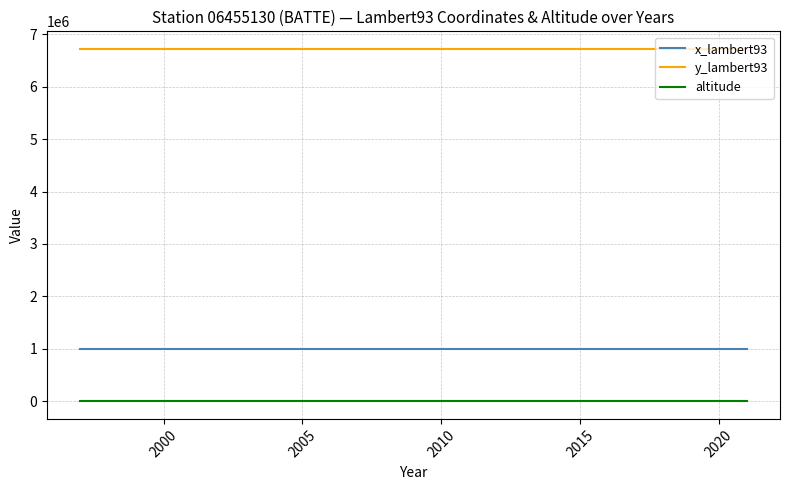

Which series has the largest total across all categories?

y_lambert93